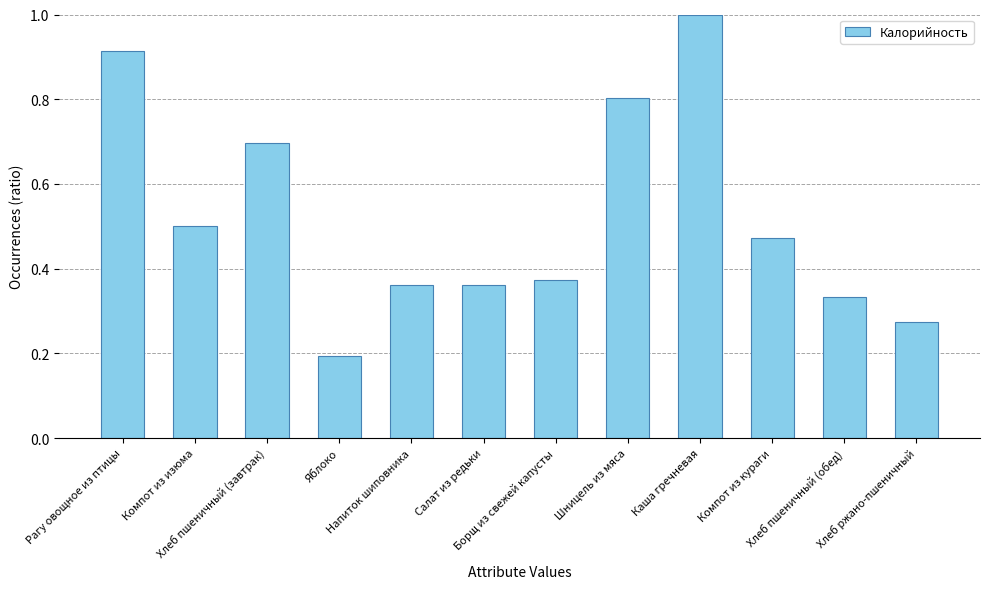

What is the difference between the maximum and minimum values?

0.8